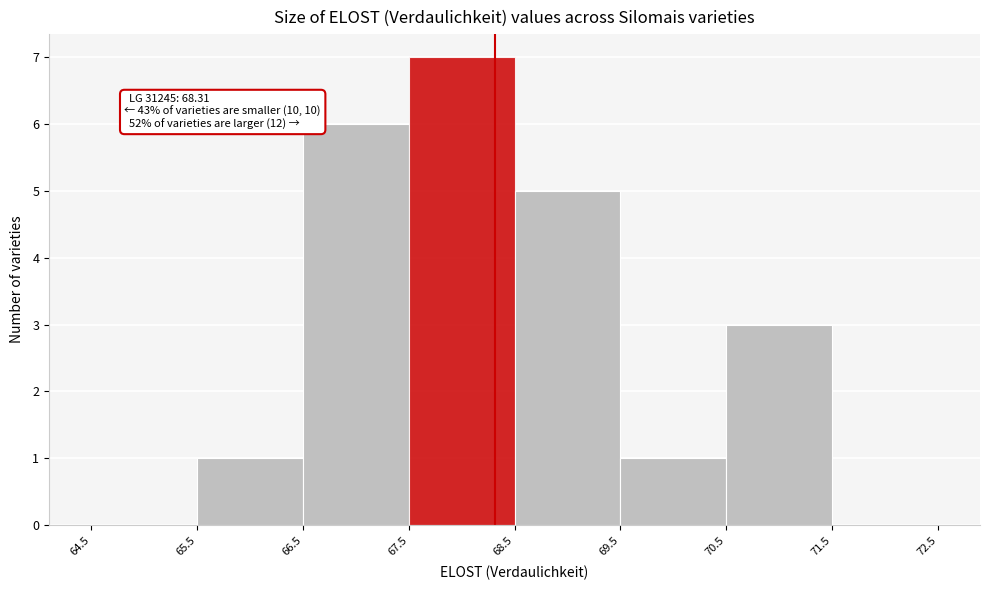

Which range on the x-axis has the tallest bar?

67.5 to 68.5